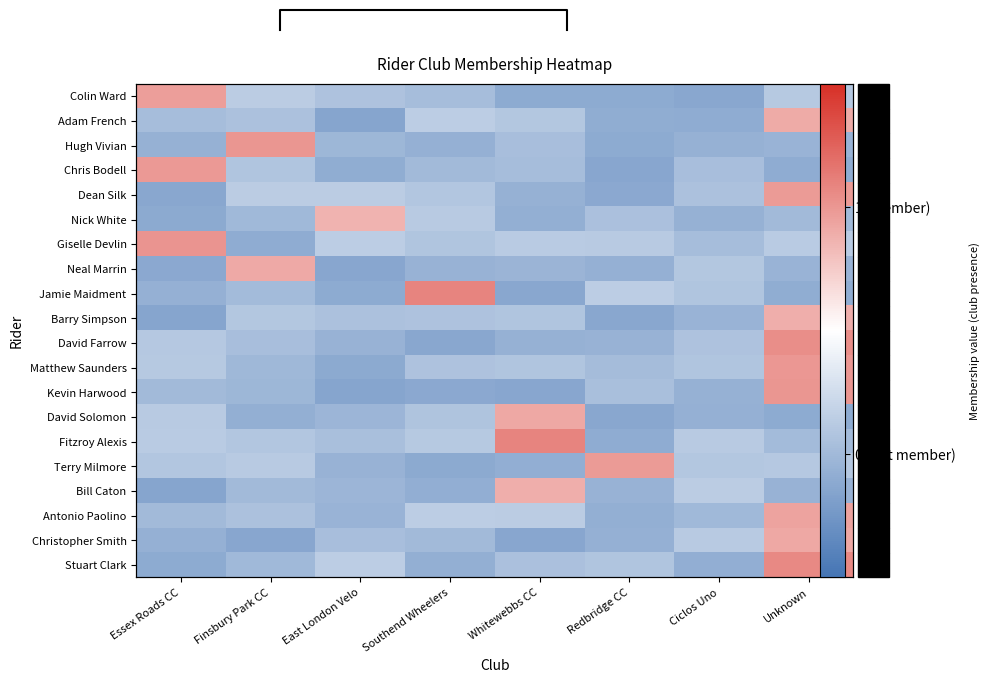

What is the highest value of the Hugh Vivian series?

1.0